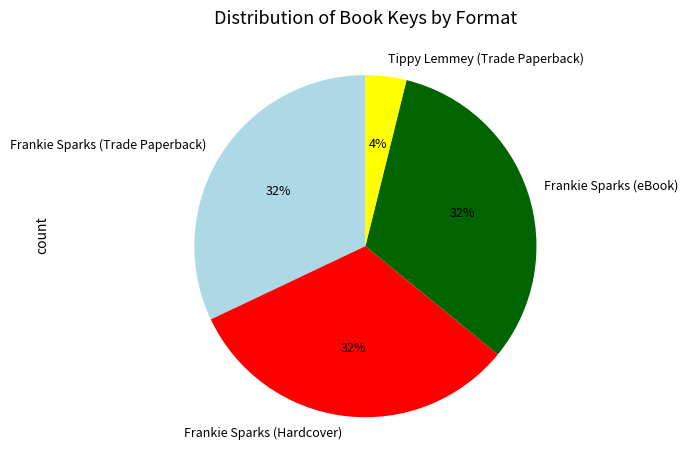

To the nearest percent, what percentage of the pie is Tippy Lemmey (Trade Paperback)?

4%